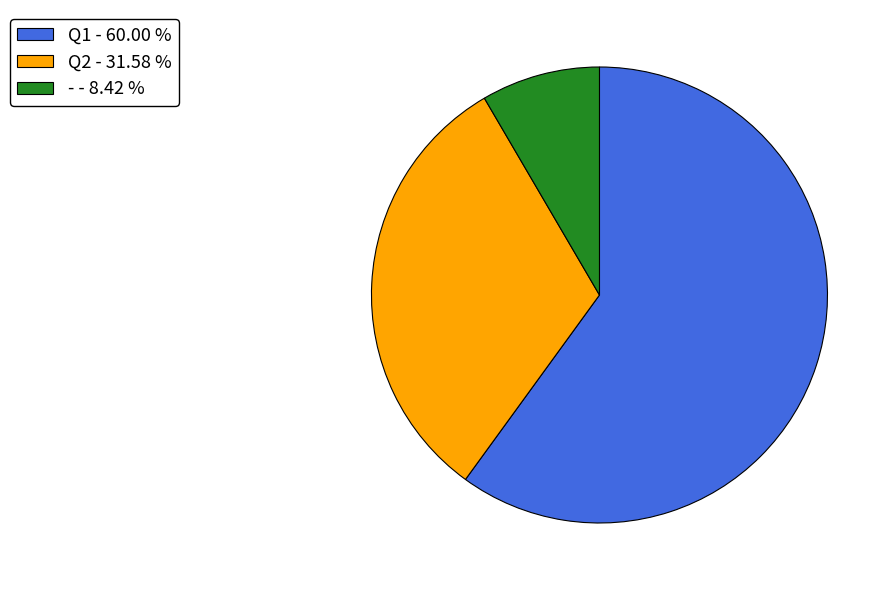

Which slice represents more than half of the pie?

Q1